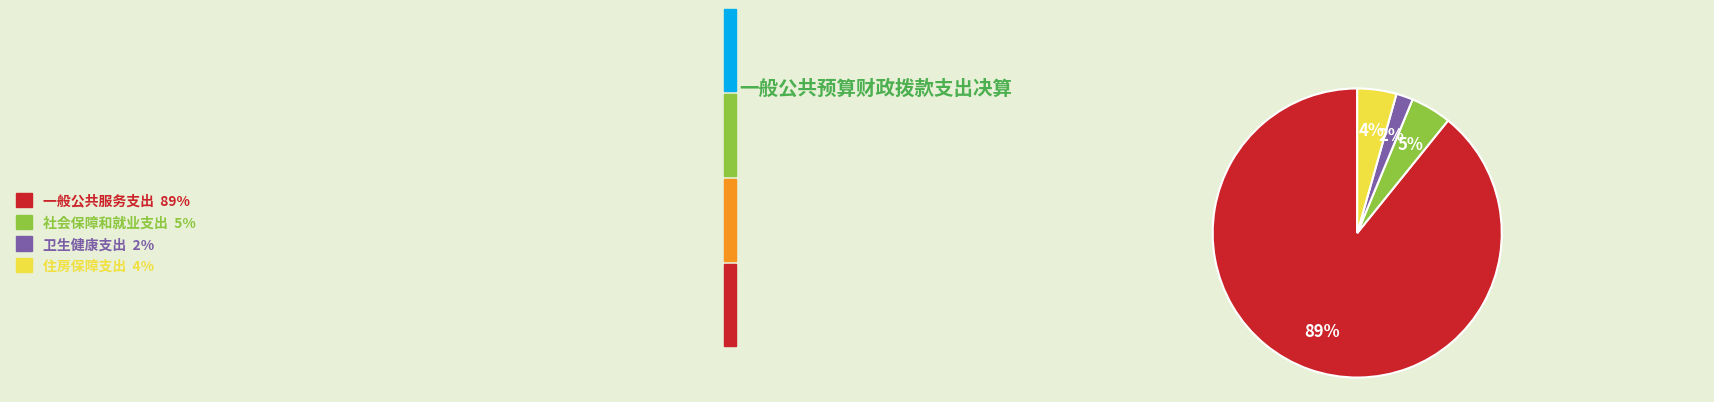

How many slices are in this pie chart?

4